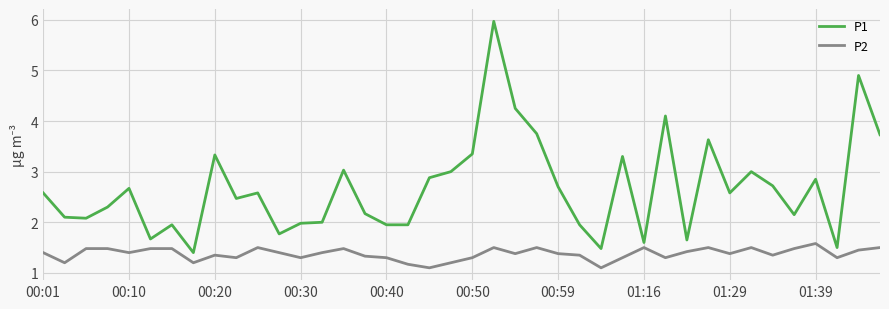

Which series has the largest range (max minus min)?

P1